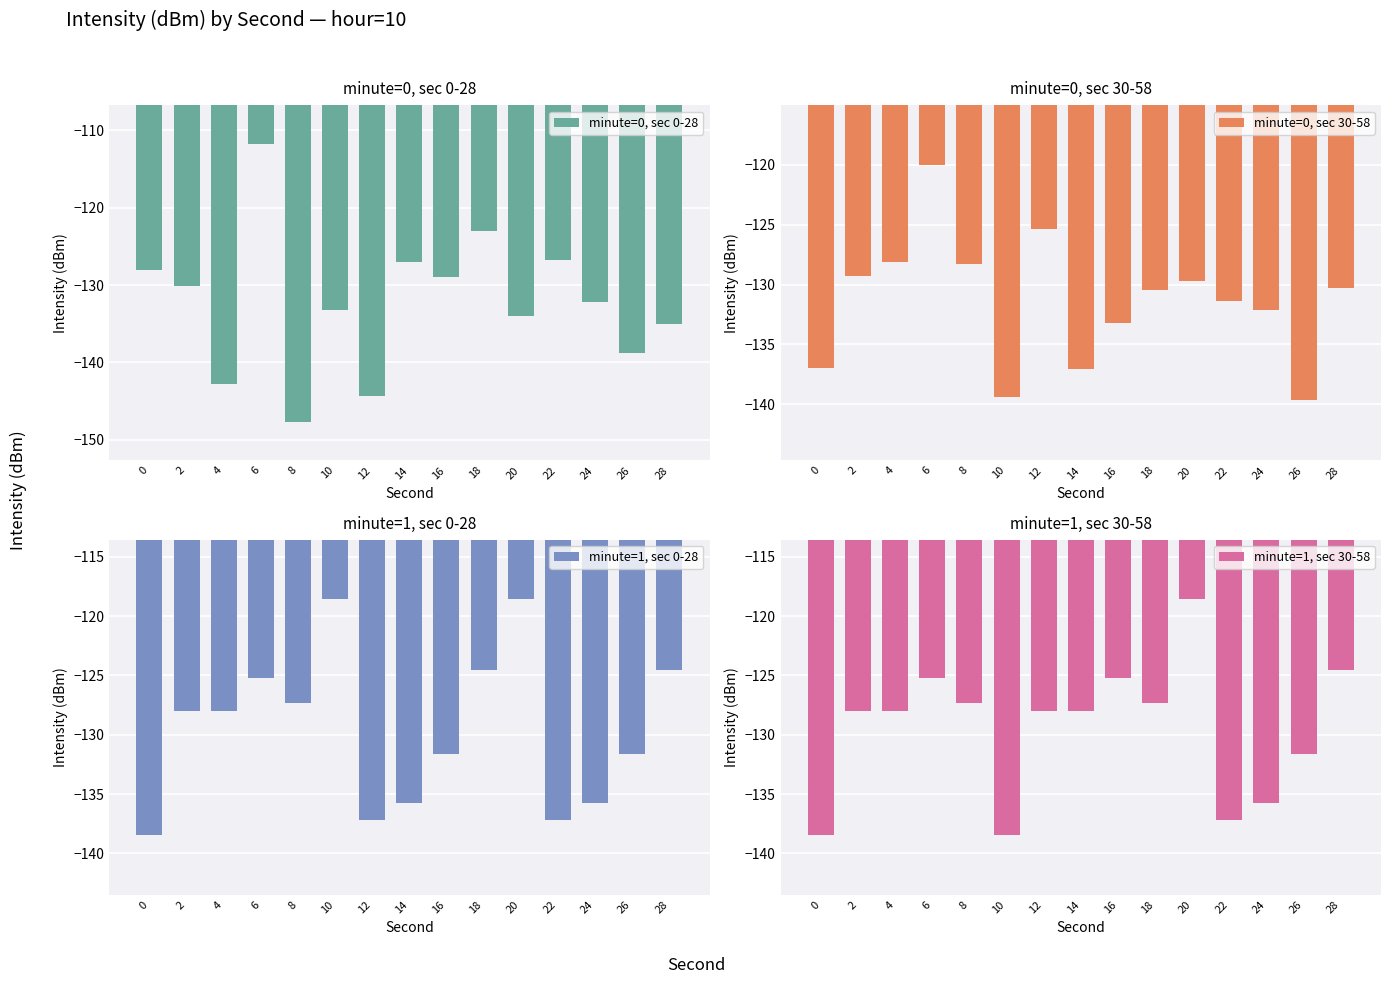

What are all the series names shown in the legend?

minute=0, sec 0-28, minute=0, sec 30-58, minute=1, sec 0-28, minute=1, sec 30-58